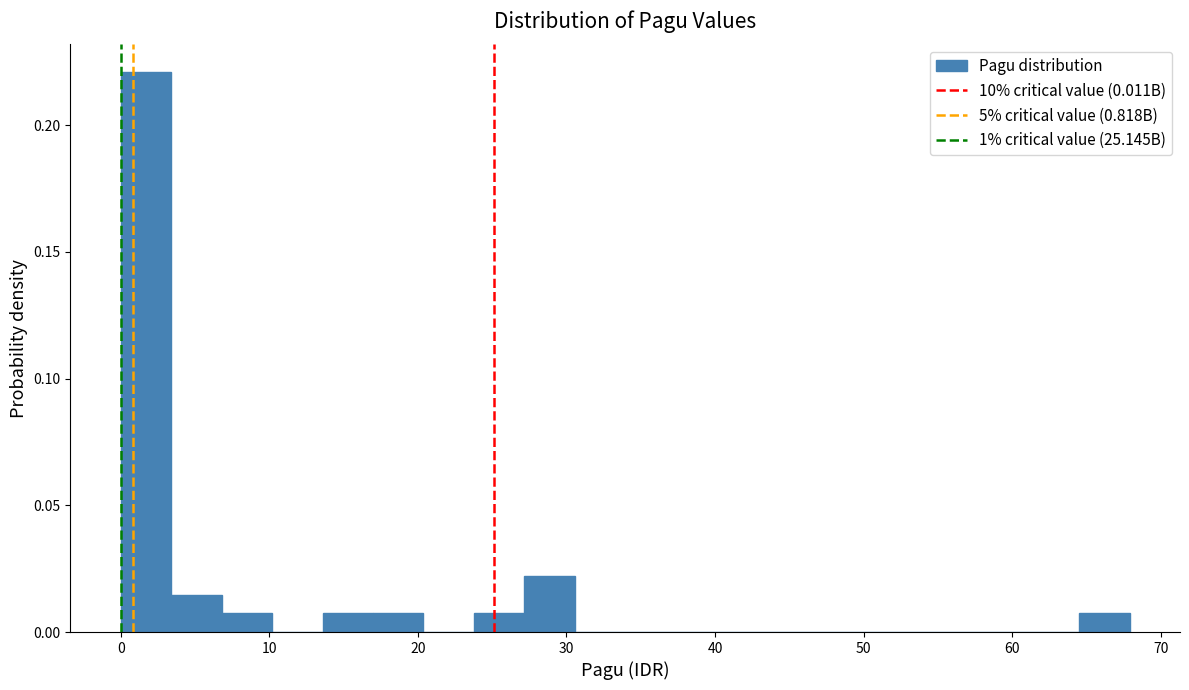

Read against the x-axis, roughly where is the centre of the tallest bar?

2